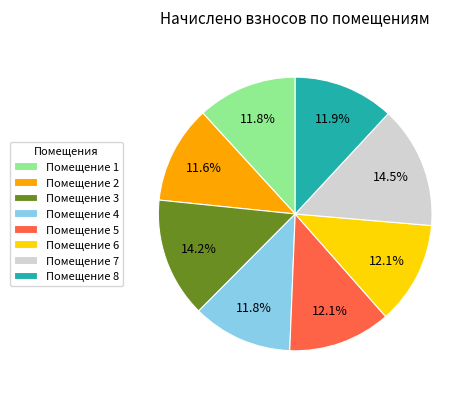

Does Помещение 1 represent more than half of the total?

No